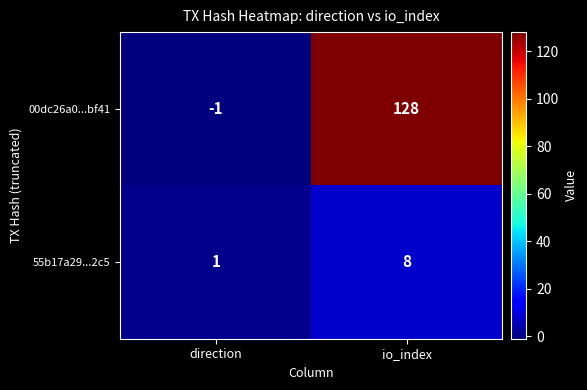

Where is 00dc26a0...bf41 nearest to the value 63?

direction